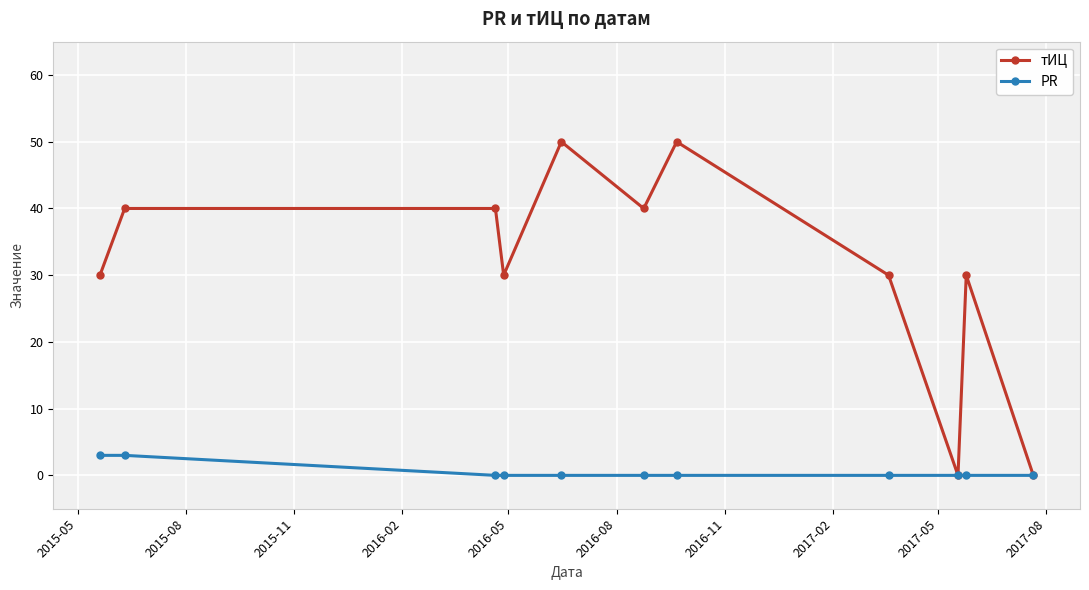

How many categories are shown in the chart?

11